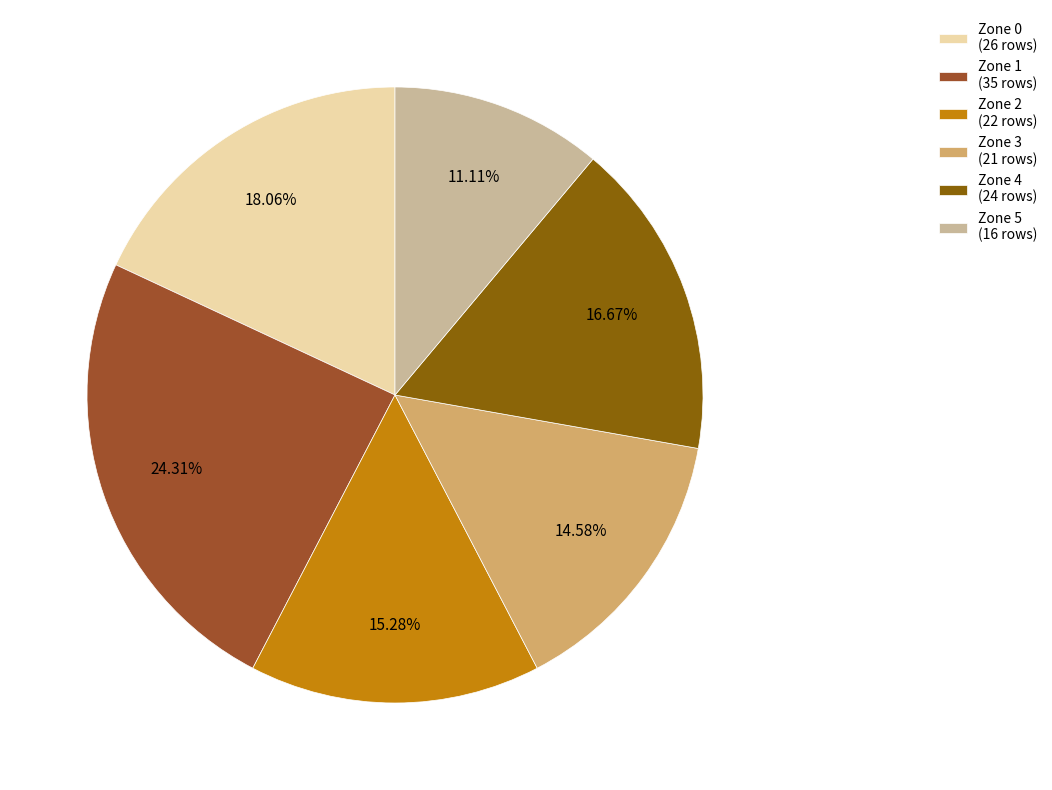

Is there any slice that represents more than half of the pie?

No